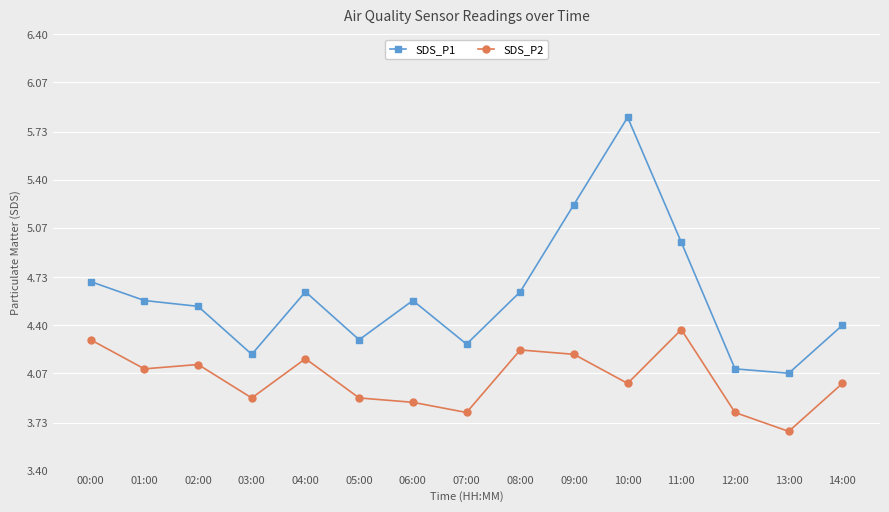

True or false: SDS_P1 has more than 2 interior local peaks.

True